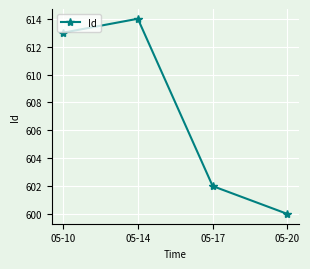

Does the chart display data point markers on the line(s)?

Yes